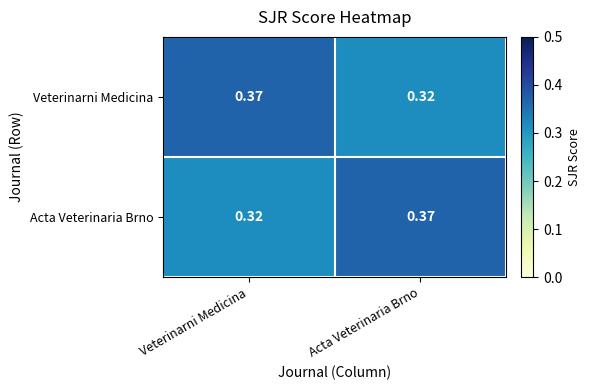

Is the value of Veterinarni Medicina at Acta Veterinaria Brno greater than the value of Acta Veterinaria Brno at Acta Veterinaria Brno?

No